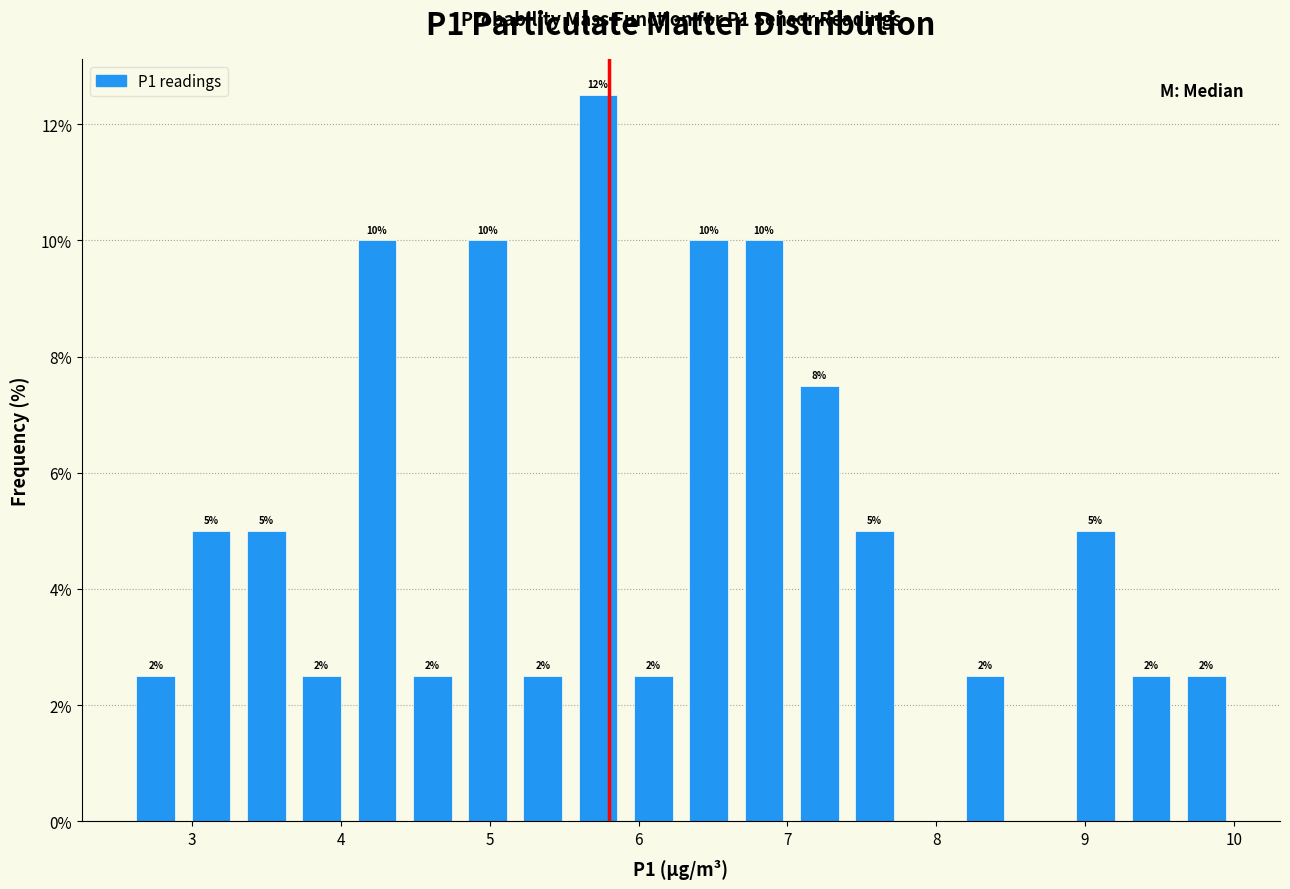

Read against the x-axis, roughly where is the centre of the tallest bar?

5.7